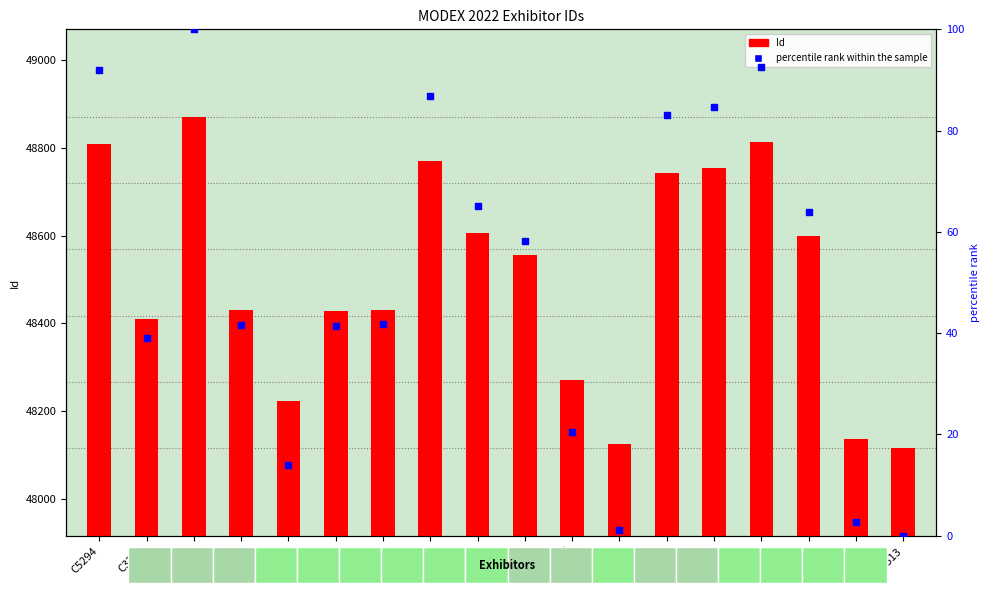

Which series has the widest spread of Y values?

Id